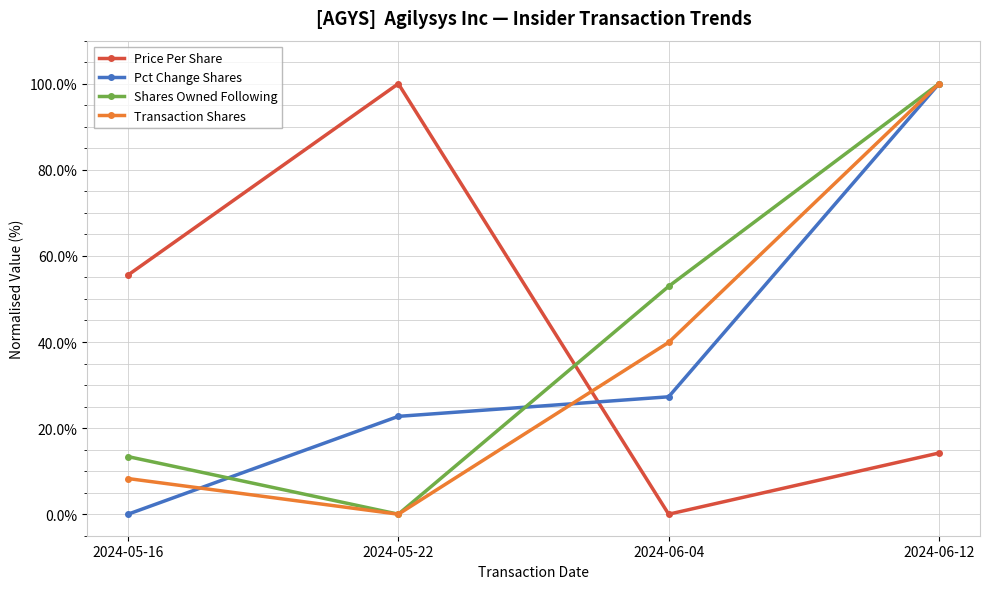

What is the greatest value displayed?

100.0